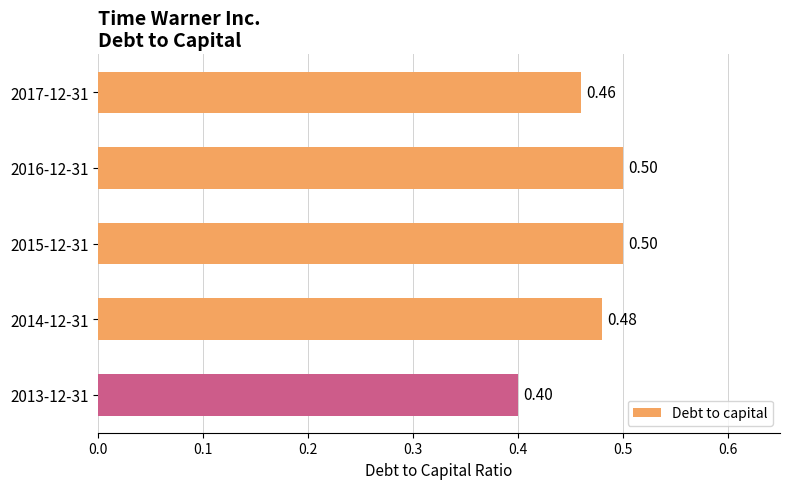

How many distinct data groups are displayed?

1